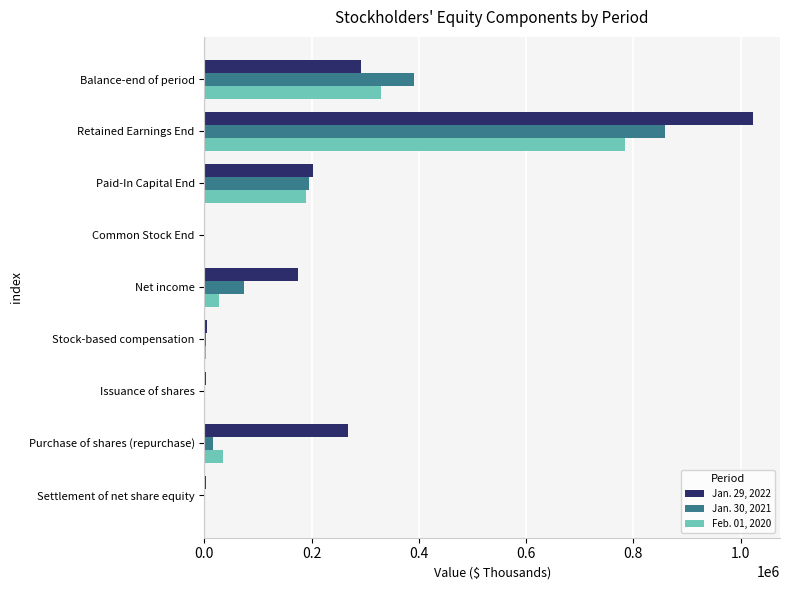

What is the total value across all series at Balance-end of period?

1011534